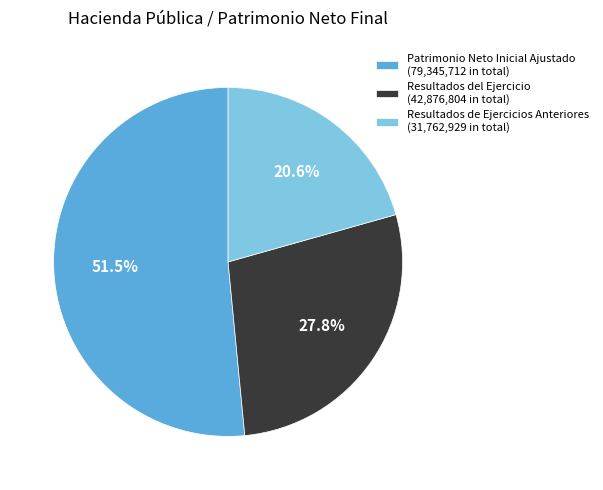

To the nearest percent, what portion does Resultados de Ejercicios Anteriores represent?

21%